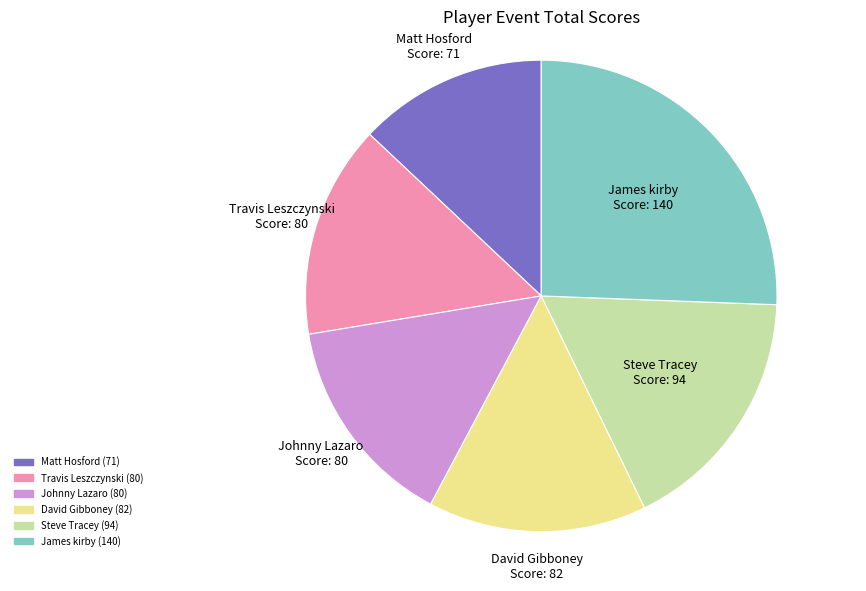

True or false: Matt Hosford accounts for 13% of the total.

True